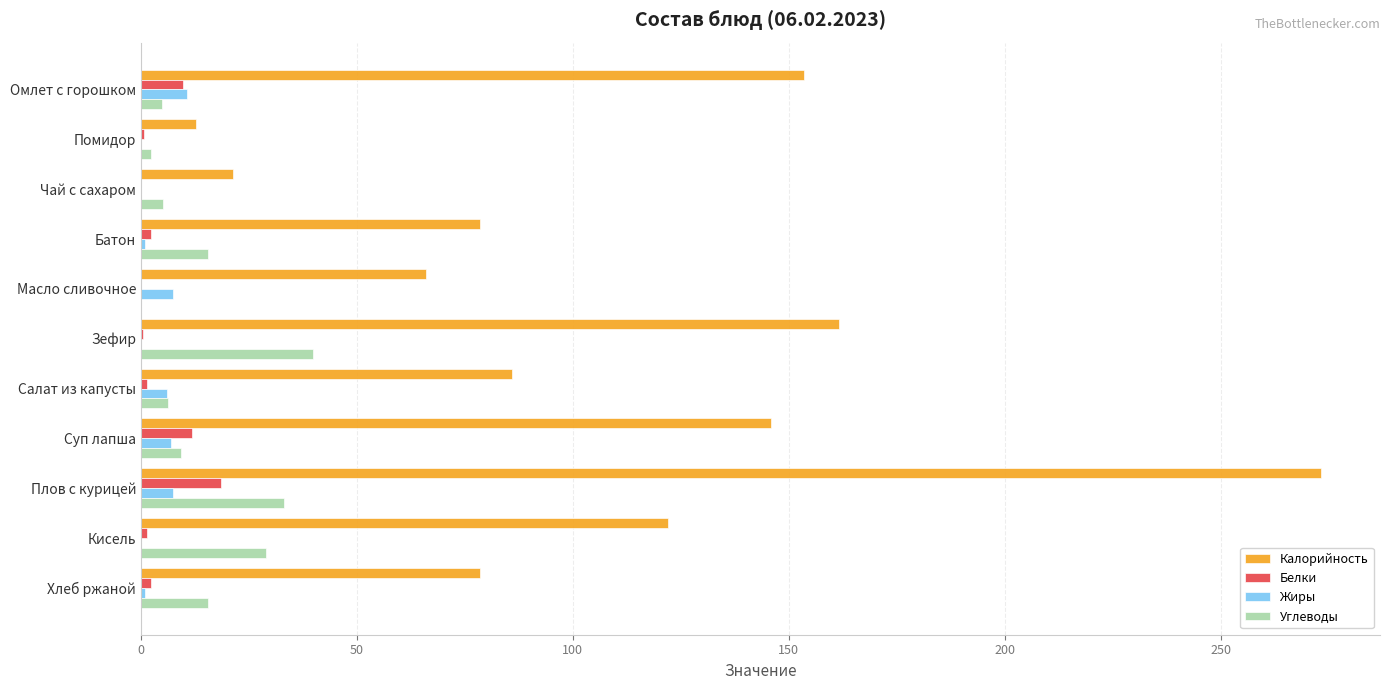

Is the value of Углеводы at Масло сливочное greater than the value of Калорийность at Масло сливочное?

No